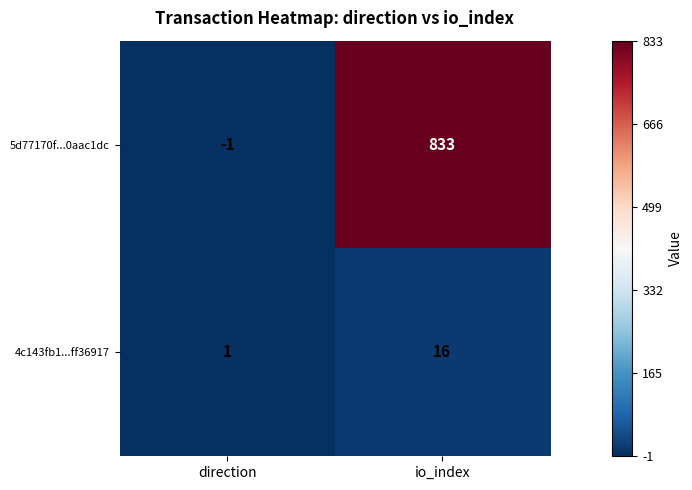

Rank the series at direction from lowest to highest value.

5d77170f...0aac1dc, 4c143fb1...ff36917